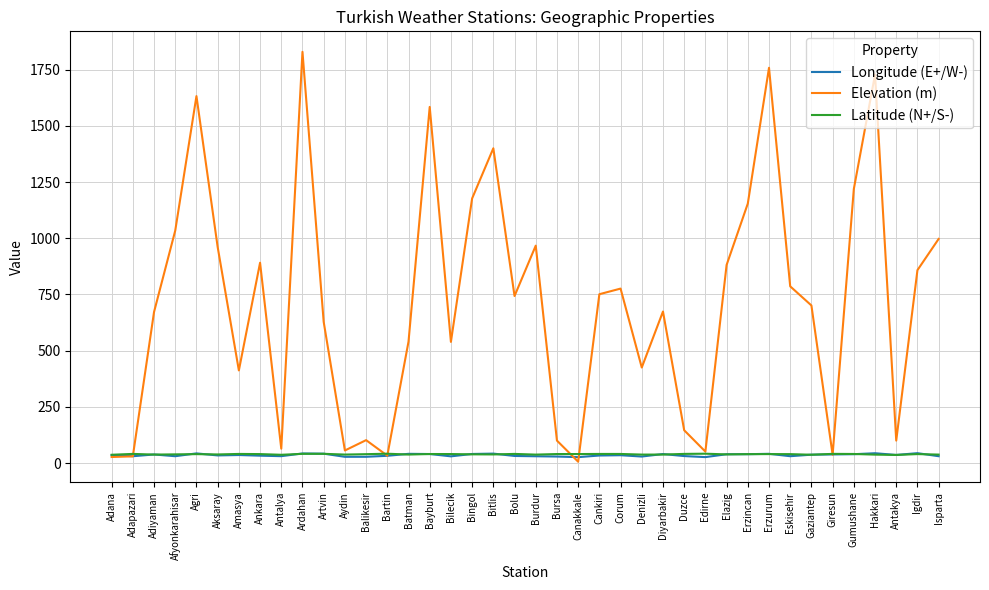

At which label does Elevation (m) reach its minimum?

Canakkale